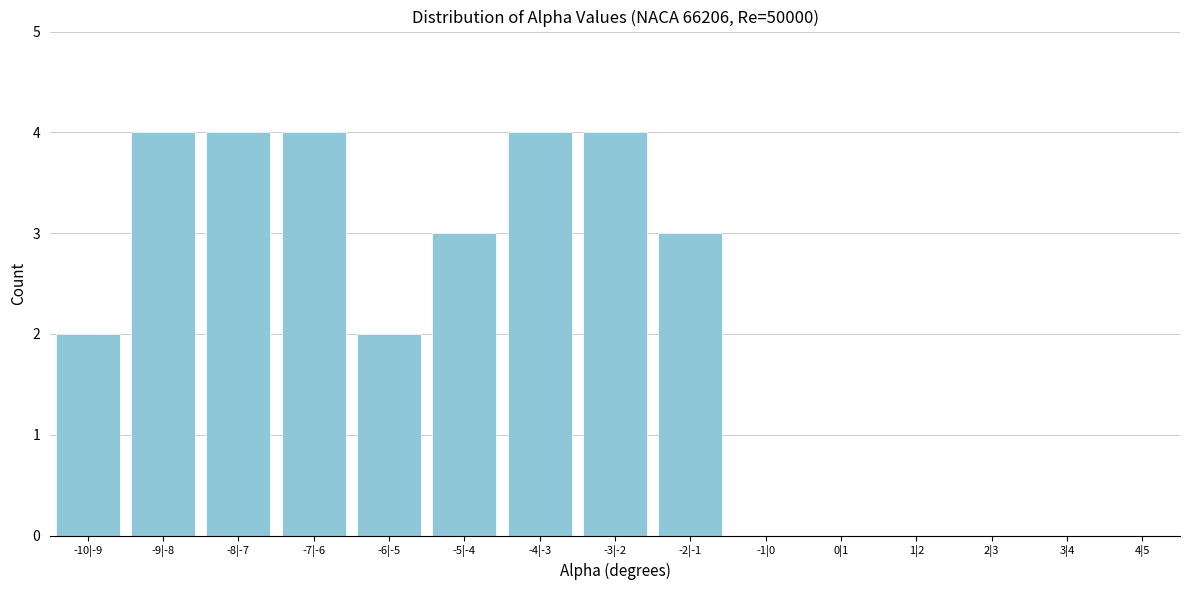

Reading left to right, extract all data points from this chart.

-10|-9=2	-9|-8=4	-8|-7=4	-7|-6=4	-6|-5=2	-5|-4=3	-4|-3=4	-3|-2=4	-2|-1=3	-1|0=0	0|1=0	1|2=0	2|3=0	3|4=0	4|5=0